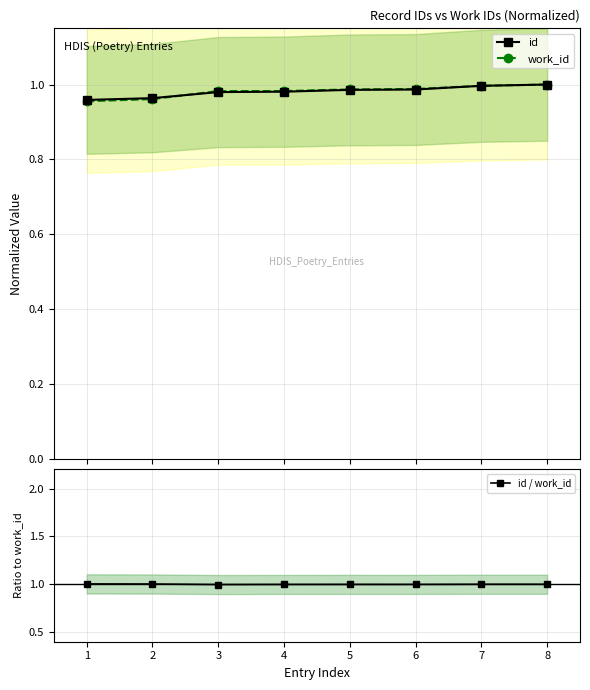

Which series has the largest total across all categories?

id / work_id